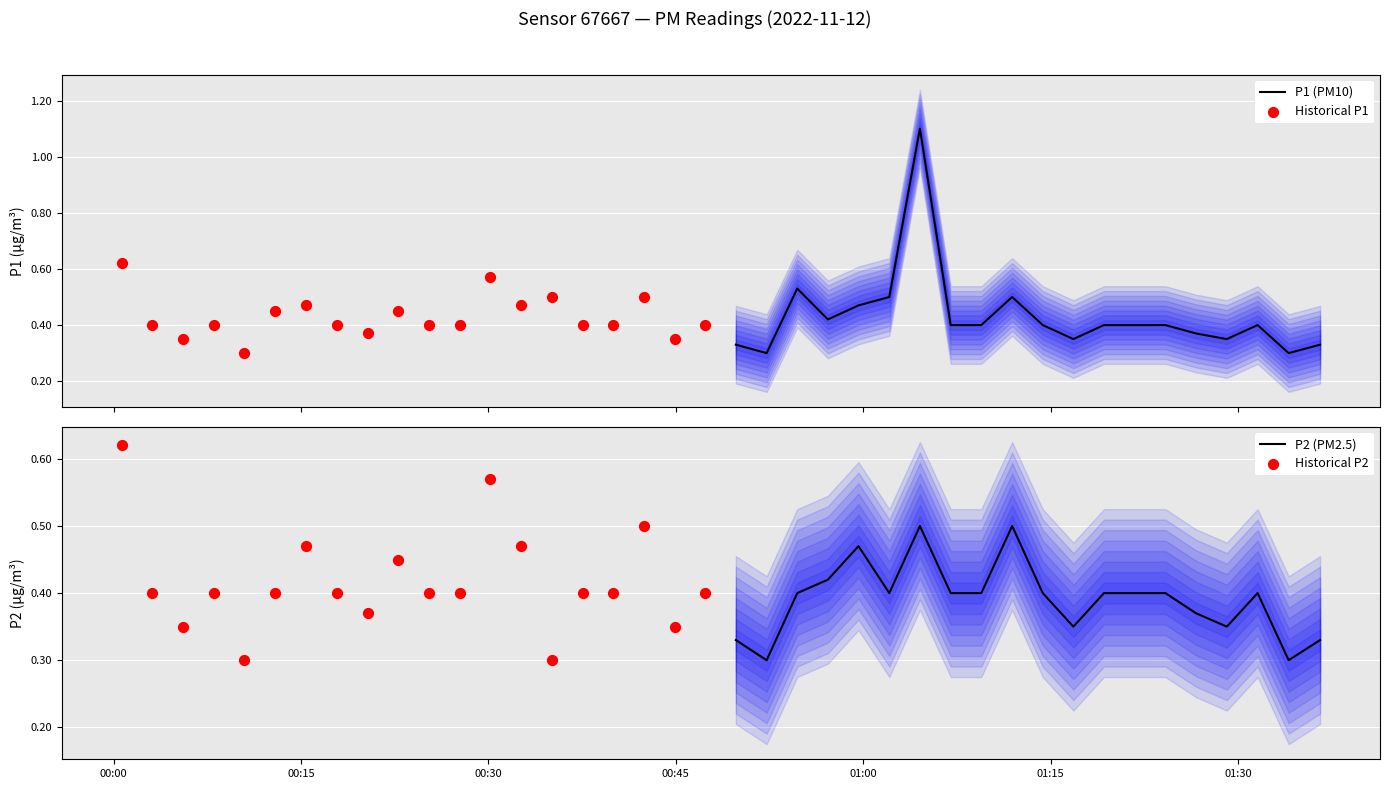

What are all the series names shown in the legend?

P1 (PM10), Historical P1, P2 (PM2.5), Historical P2